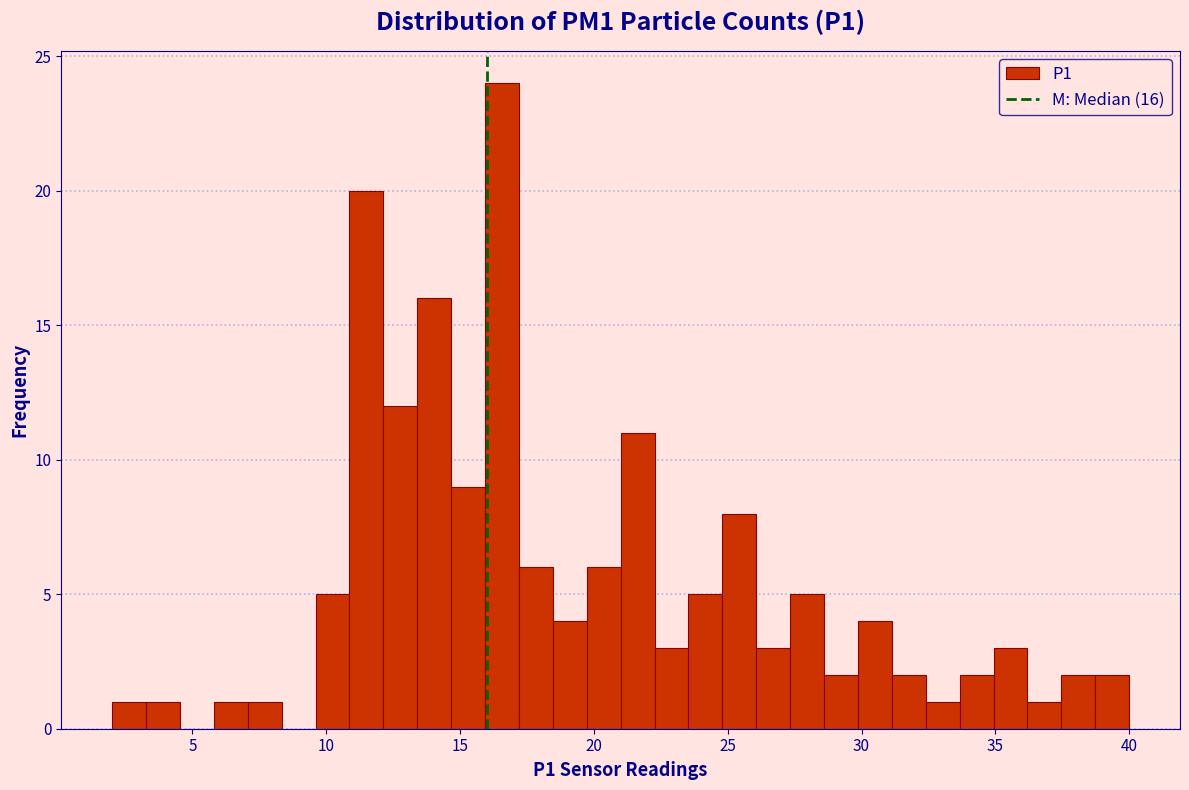

Around what value on the x-axis is the tallest bar? Give the approximate position of its centre, as read against the axis.

16.5